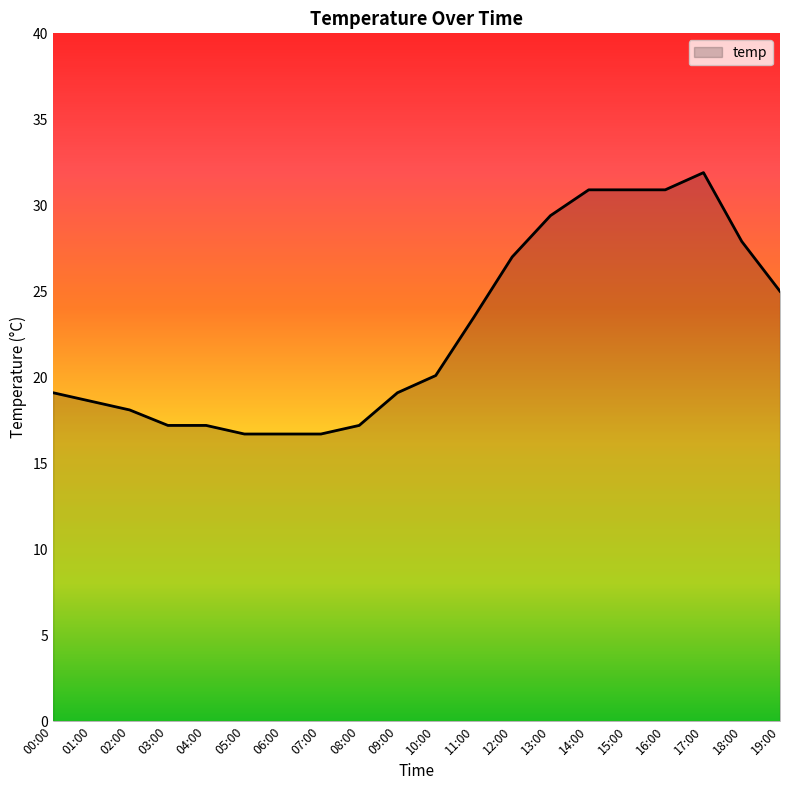

True or false: the data shows 12.7 at 19:00.

False